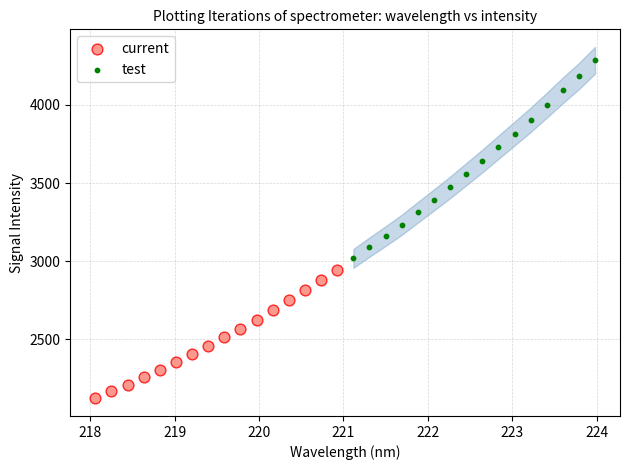

Which series reaches the minimum Y coordinate?

current